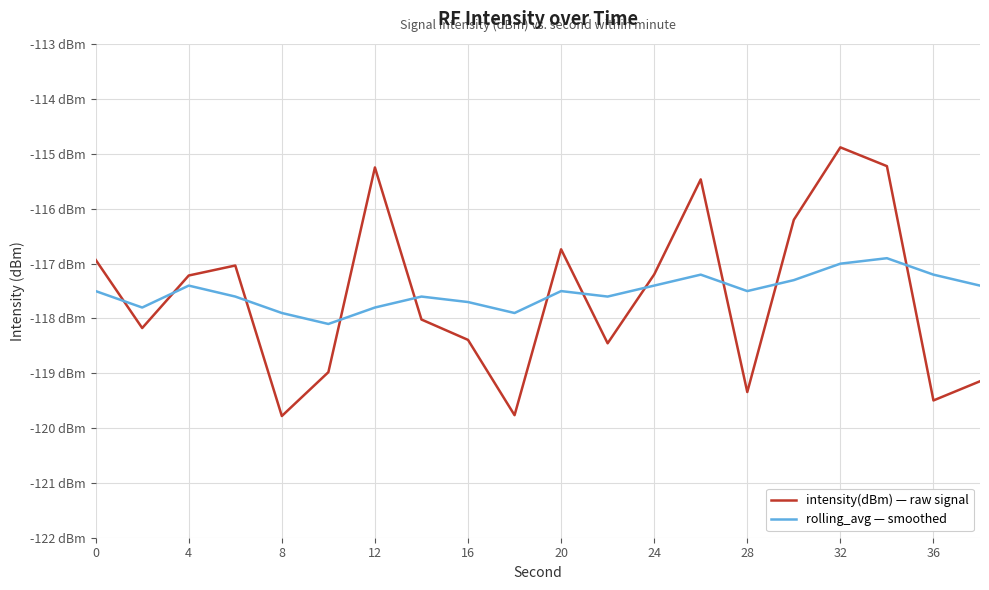

What is the difference between the maximum and second lowest values in the intensity(dBm) — raw signal series?

4.9